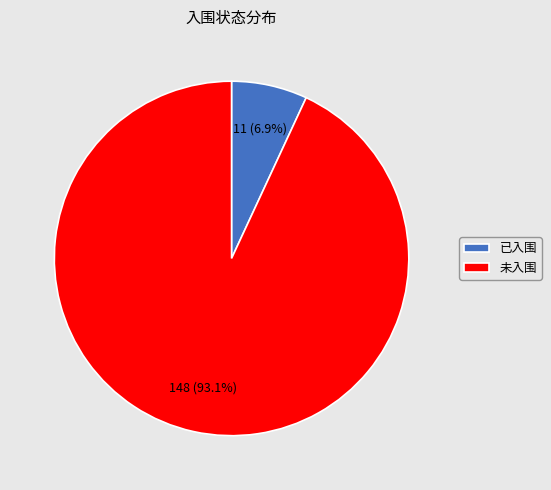

Does 已入围 account for over 50% of the chart?

No